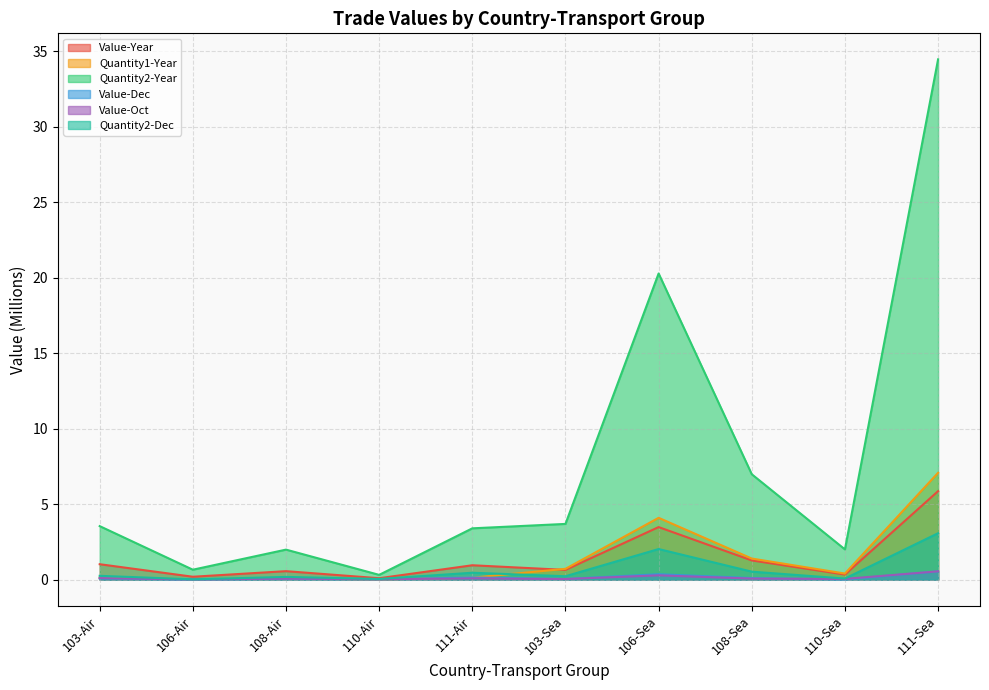

In Quantity1-Year, how many points are higher than both neighbors (excluding endpoints)?

2